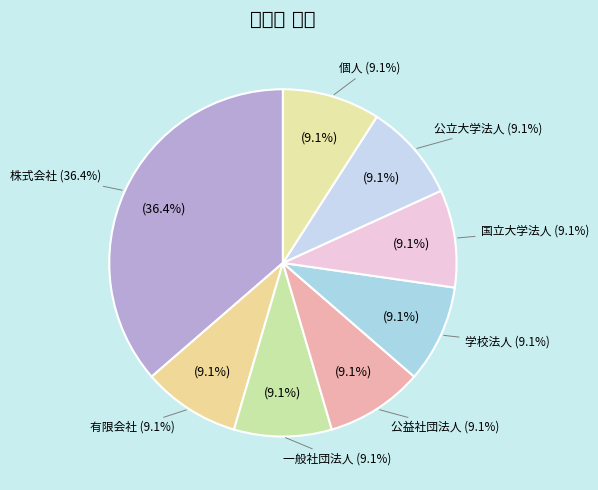

Do 個人 and 株式会社 together represent more than half of the pie?

No